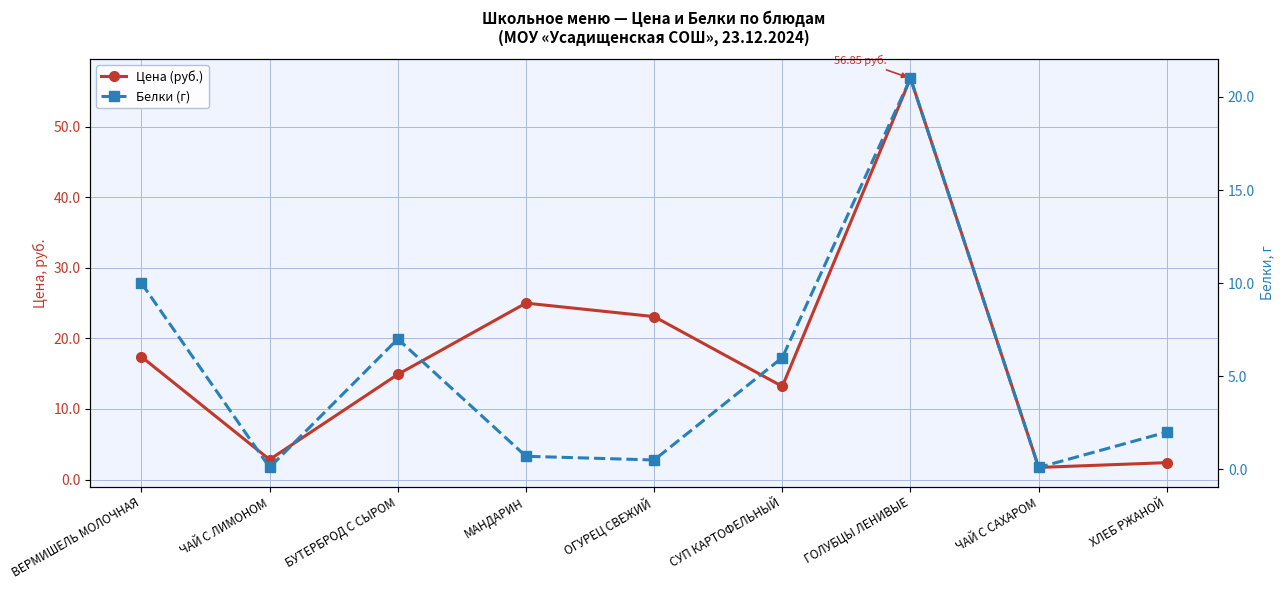

What are all the series names shown in the legend?

Цена (руб.), Белки (г)